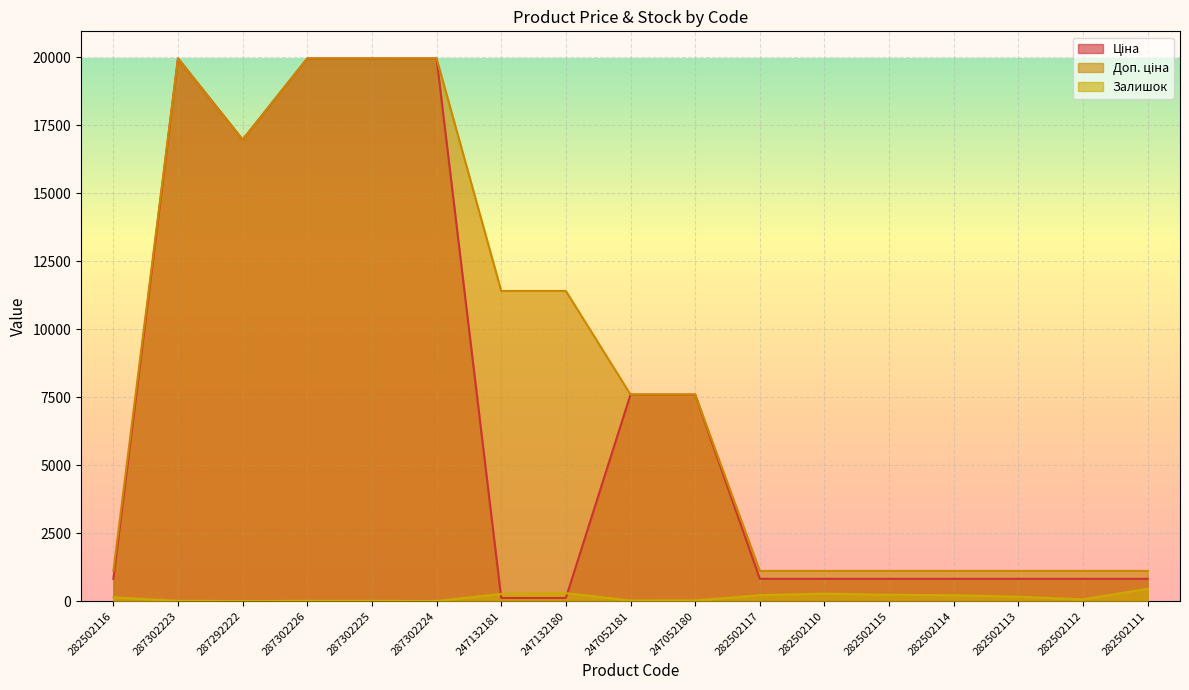

Rank the series at 287302223 from lowest to highest value.

Залишок, Ціна, Доп. ціна